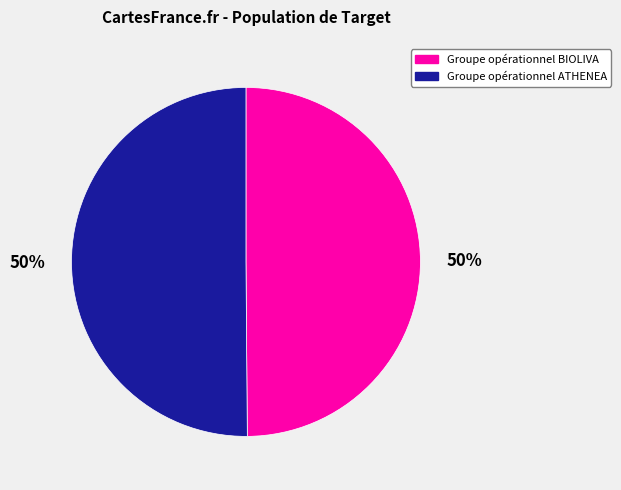

Do Groupe opérationnel BIOLIVA and Groupe opérationnel ATHENEA together represent more than half of the pie?

Yes